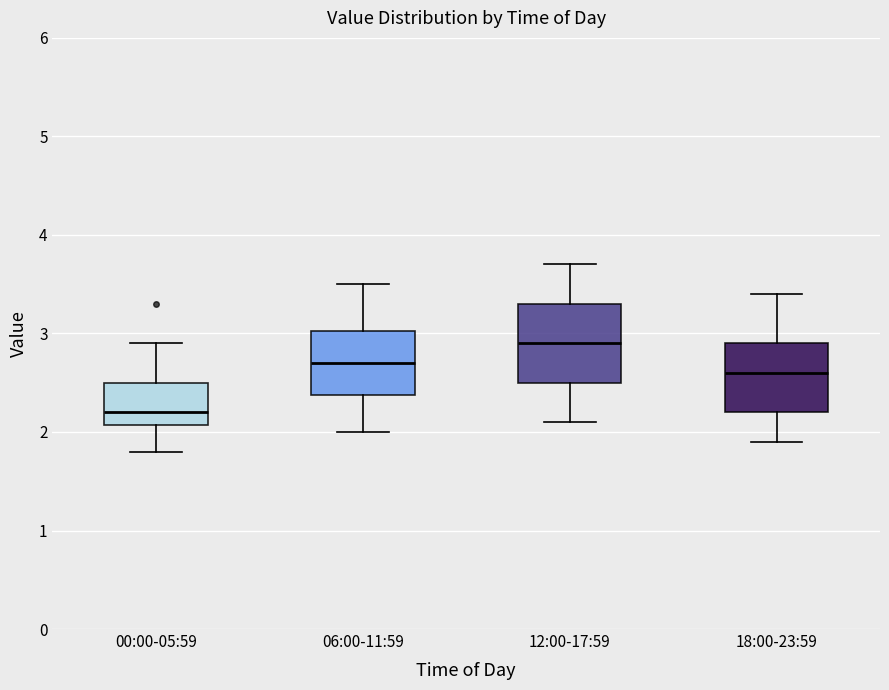

Which box's median line is the lowest?

00:00-05:59